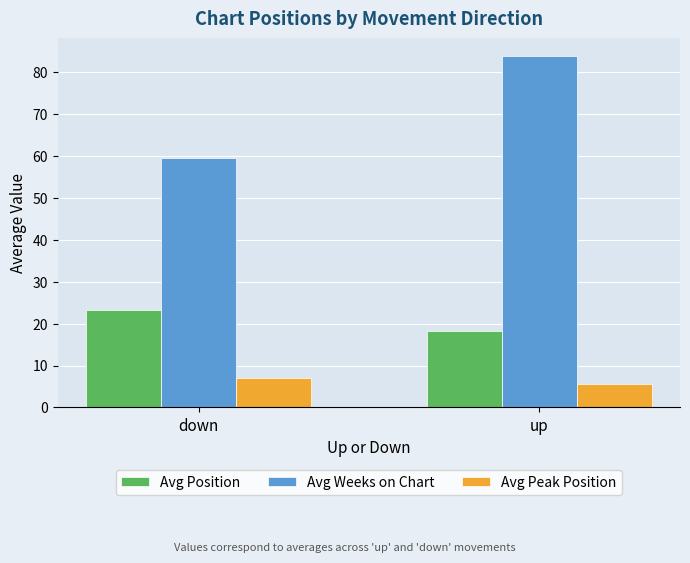

The Avg Position series shows 23.2 at down. True or false?

True